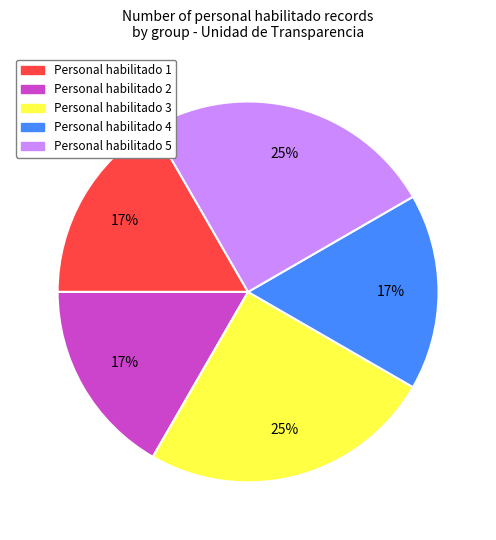

Does Personal habilitado 5 account for over 50% of the chart?

No